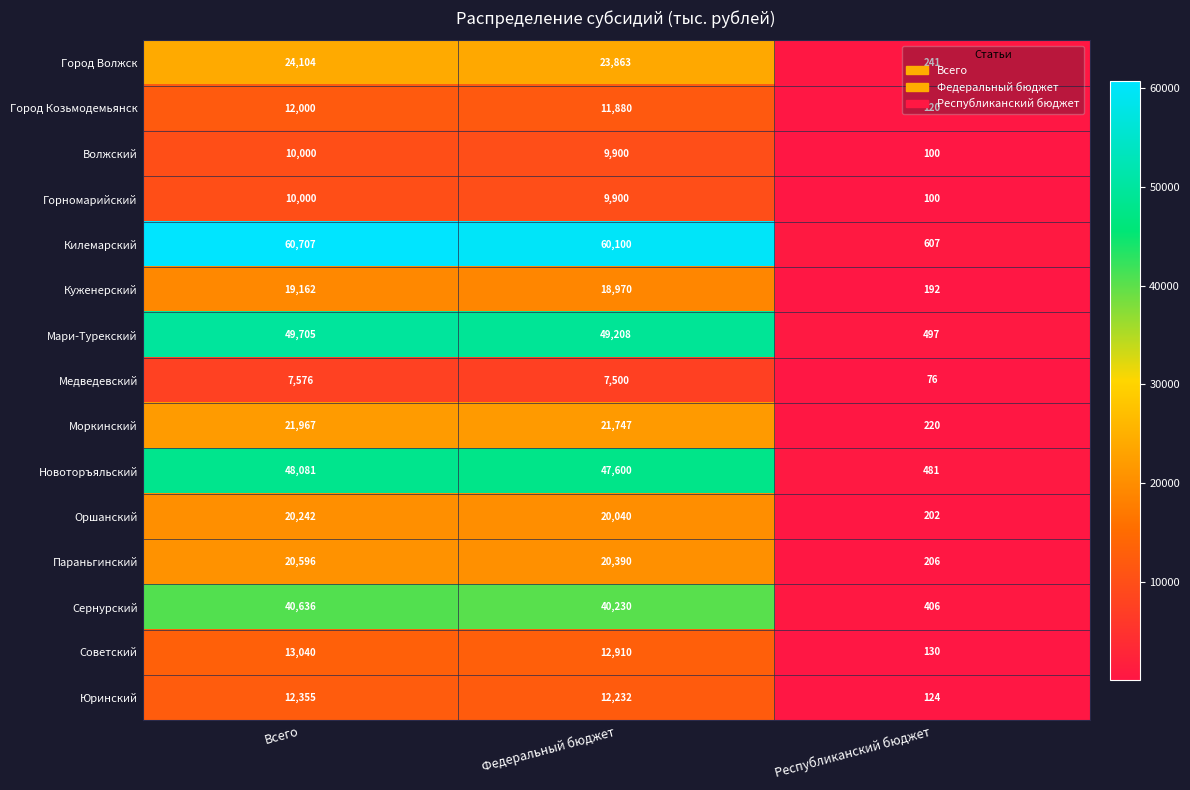

Where is Куженерский nearest to the value 9677?

Федеральный бюджет